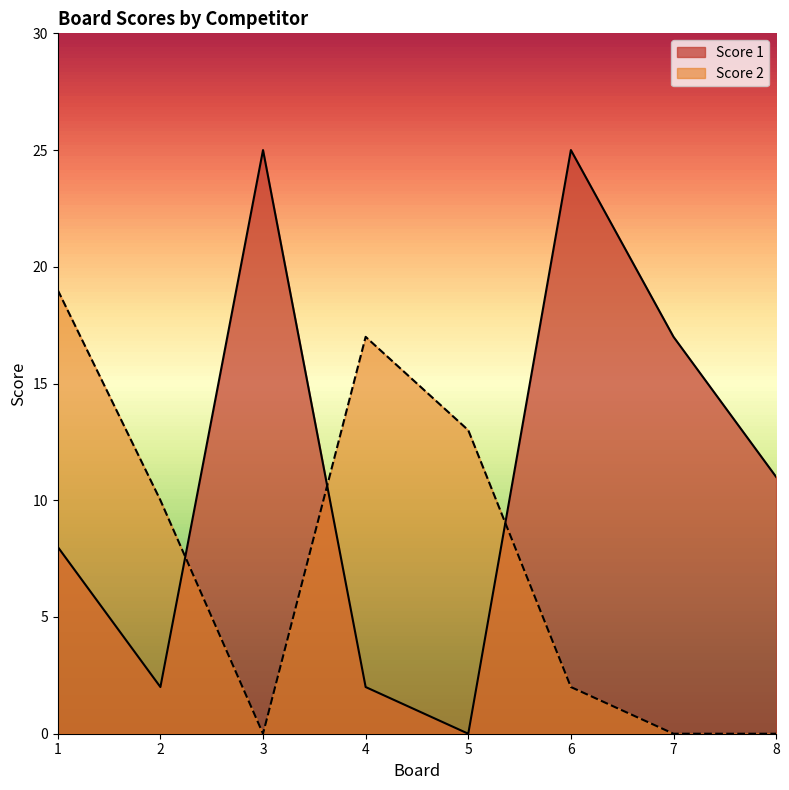

What is the value of the Score 1 point at the 2nd from the left?

2